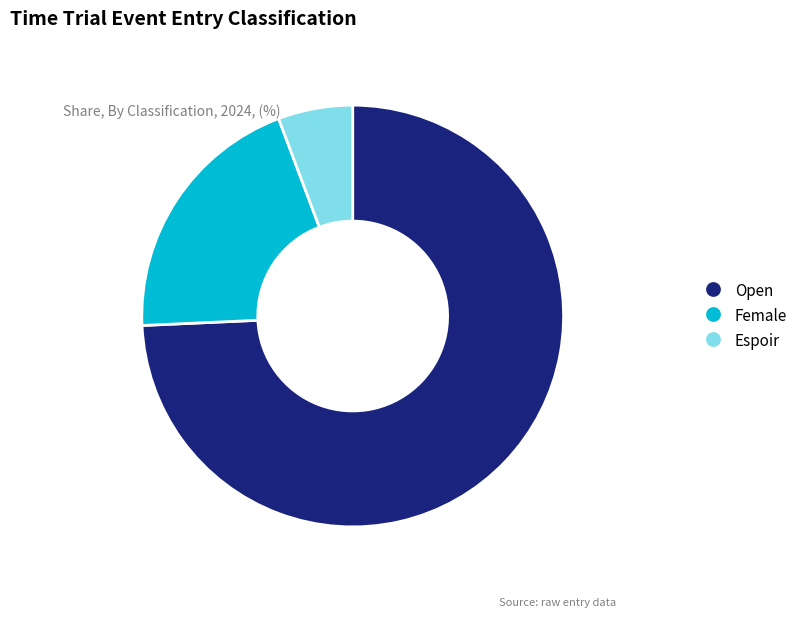

Is it true that Female is 20% of the pie?

True